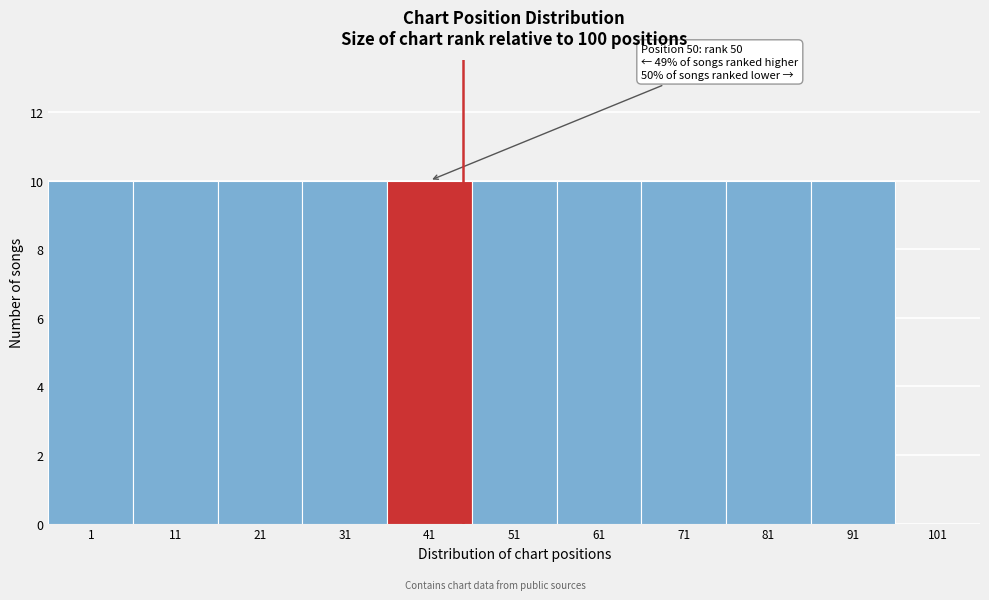

Reading left to right, transcribe all the data shown in this chart.

1=10	11=10	21=10	31=10	41=10	51=10	61=10	71=10	81=10	91=10	101=0